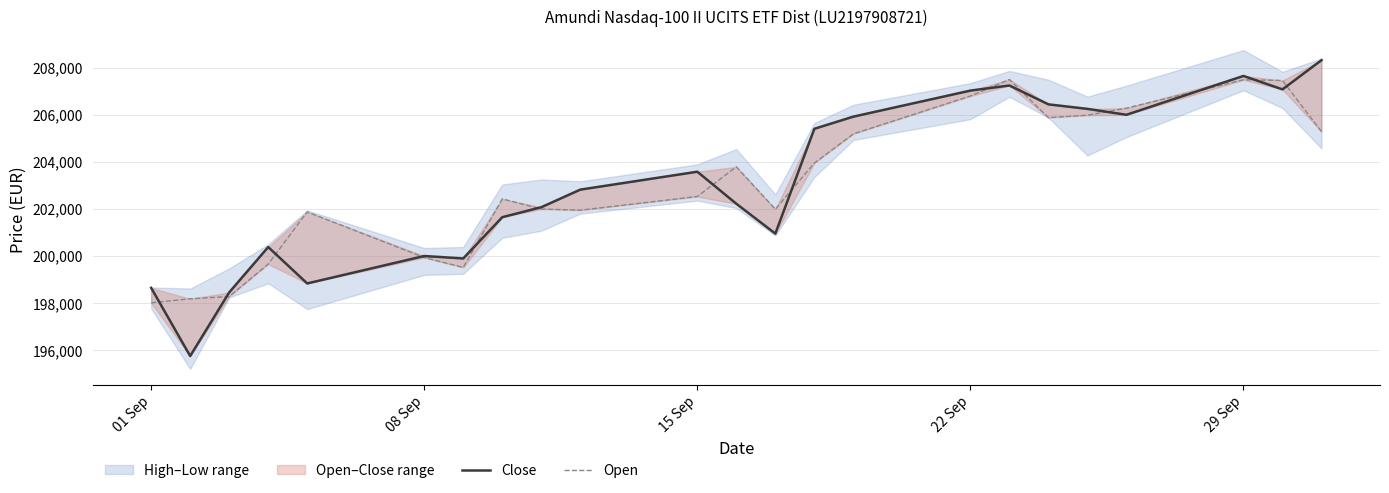

At which label is Open closest to 202760?

15 Sep